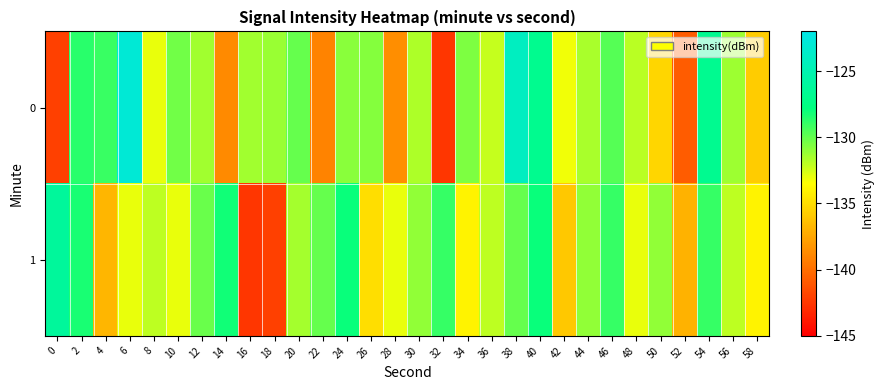

What is the maximum value shown in the chart?

-122.9